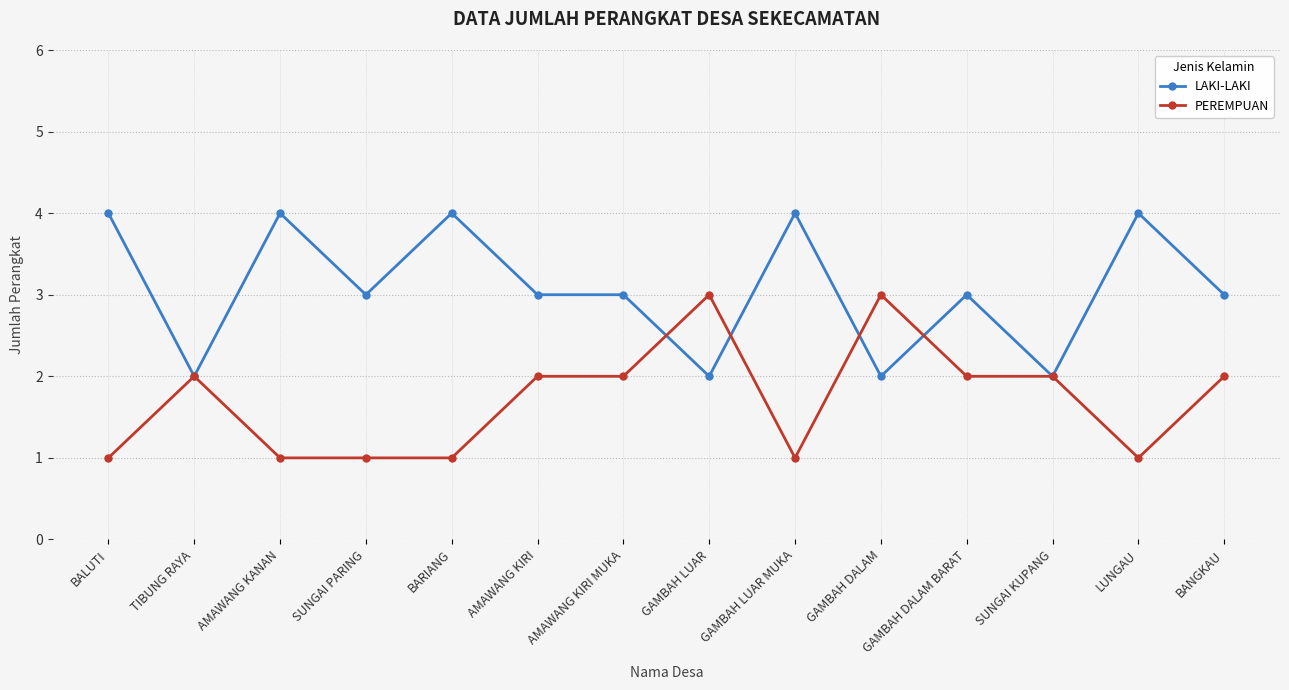

What value does the LAKI-LAKI series have at AMAWANG KIRI MUKA?

3